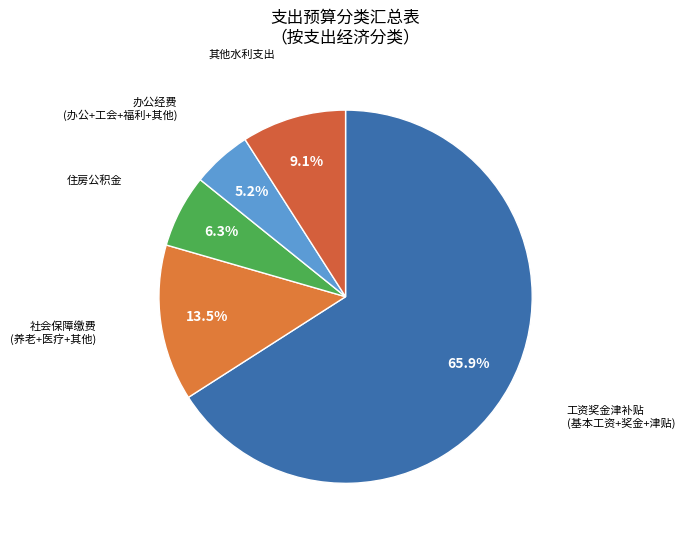

How many segments does this pie chart have?

5